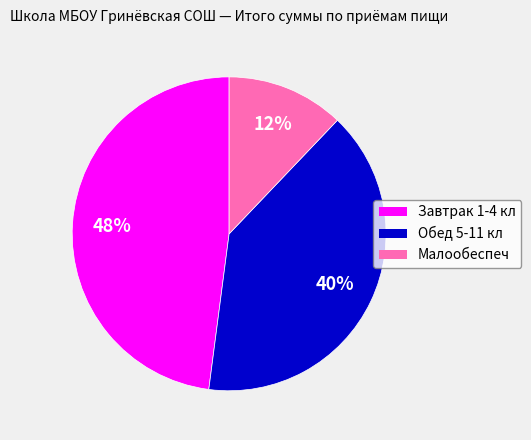

What percentage is the Малообеспеч slice, to the nearest percent?

12%